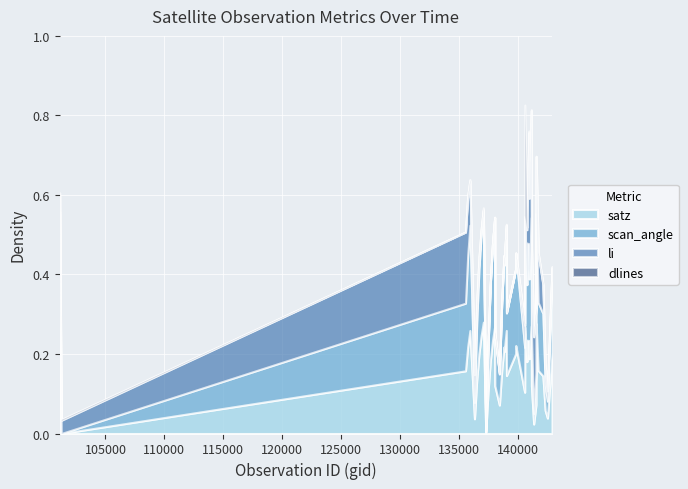

How many lines are shown in the chart?

4